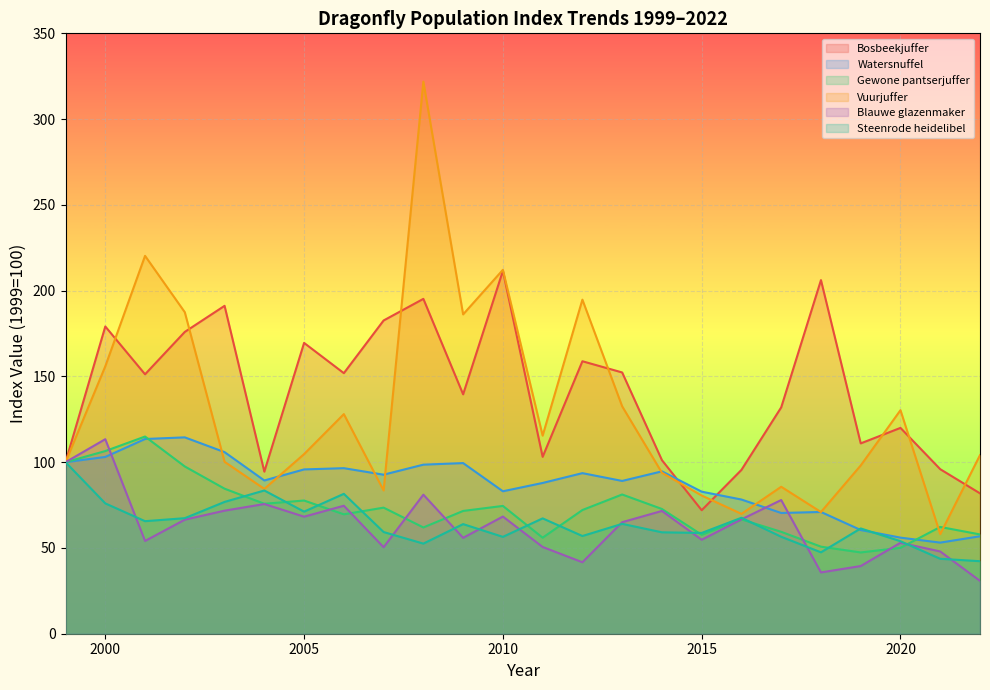

At which label is Steenrode heidelibel closest to 54?

2020